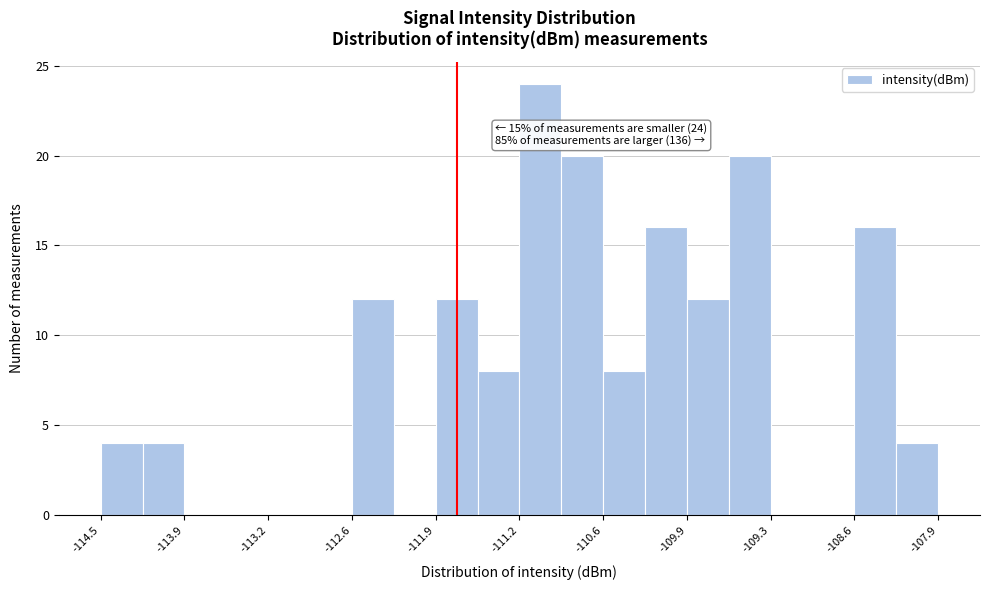

Around what value on the x-axis is the tallest bar? Give the approximate position of its centre, as read against the axis.

-111.1